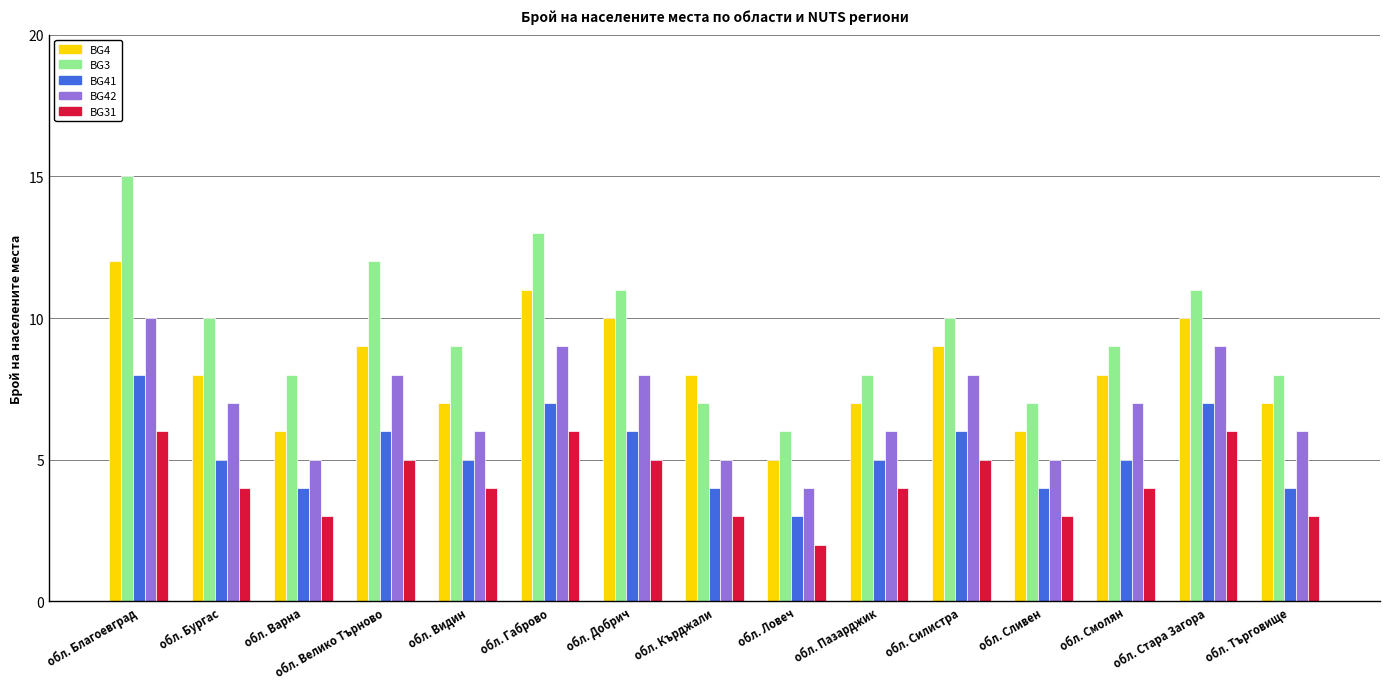

What is the label of the 6th bar from the right?

обл. Пазарджик